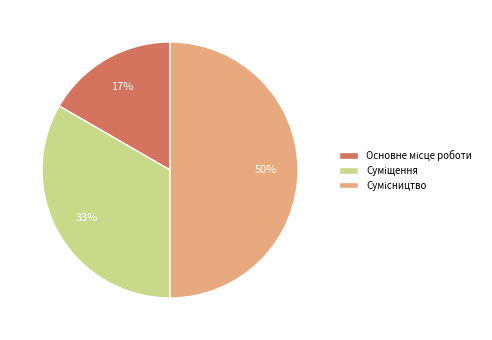

To the nearest percent, what is the difference between the largest and smallest slice percentages?

33%